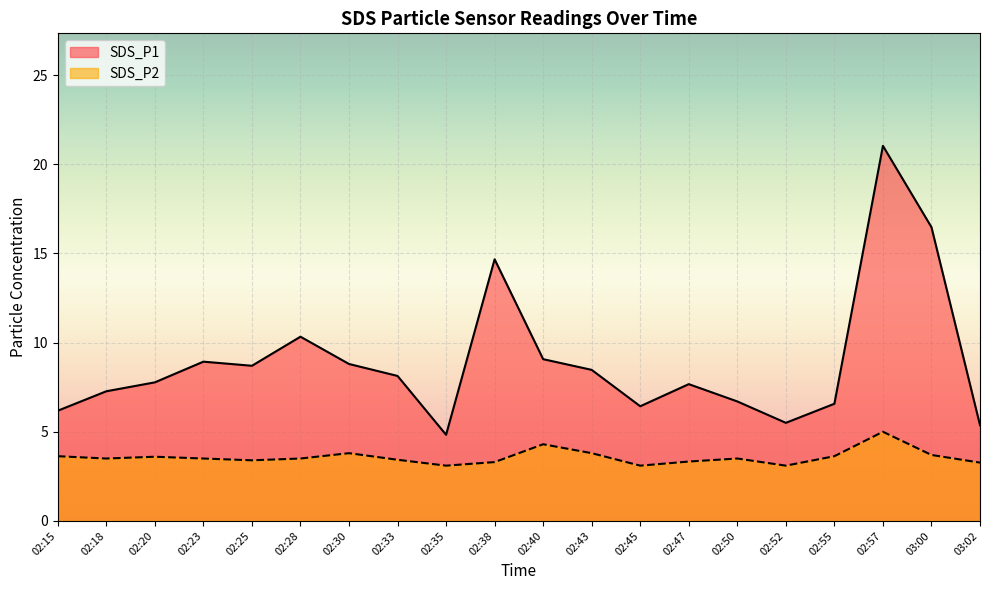

What are all the series names shown in the legend?

SDS_P1, SDS_P2